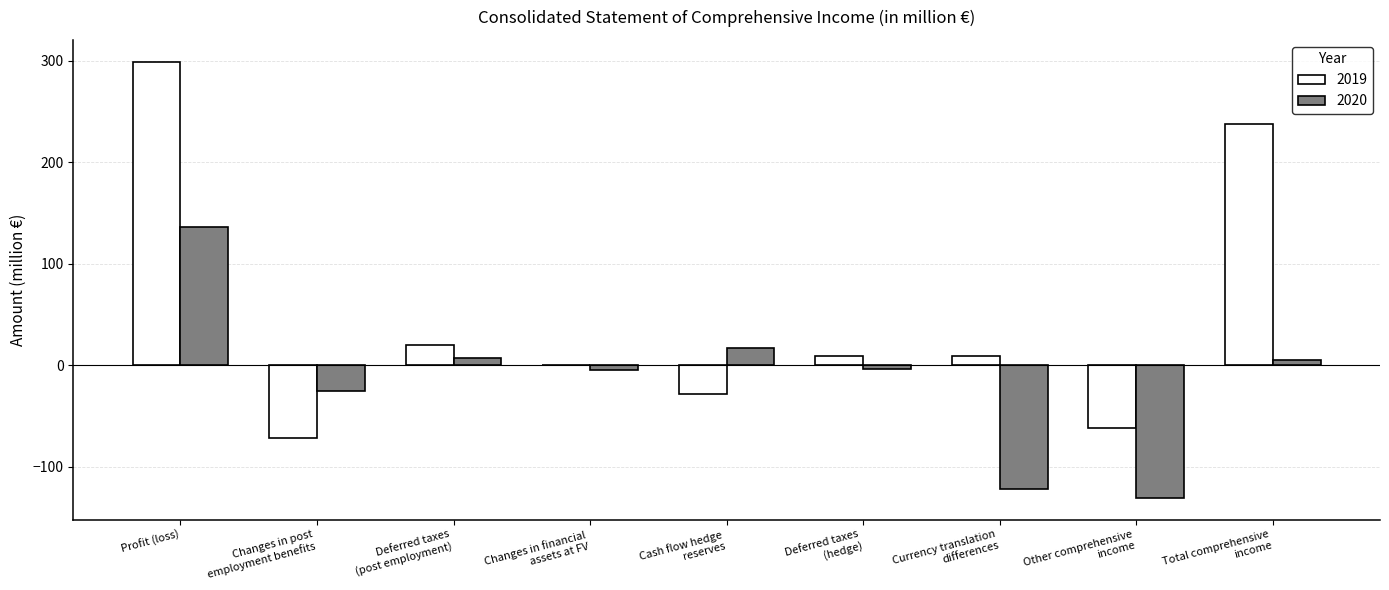

True or false: 2019 has a value of 299.2 at Profit (loss).

True